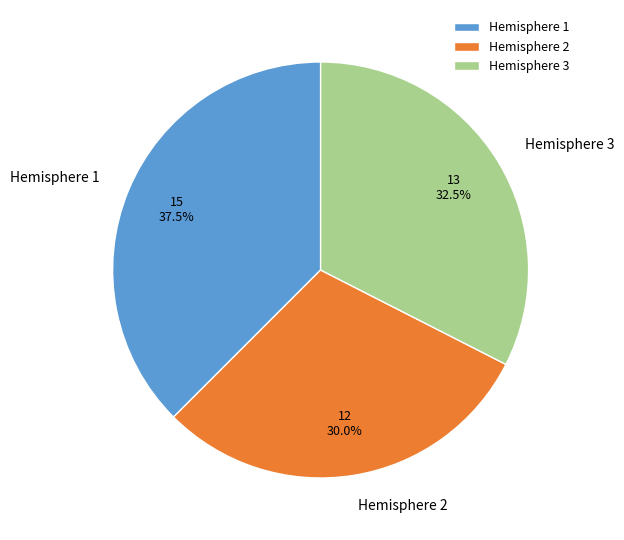

What is the smallest slice in the pie chart?

Hemisphere 2